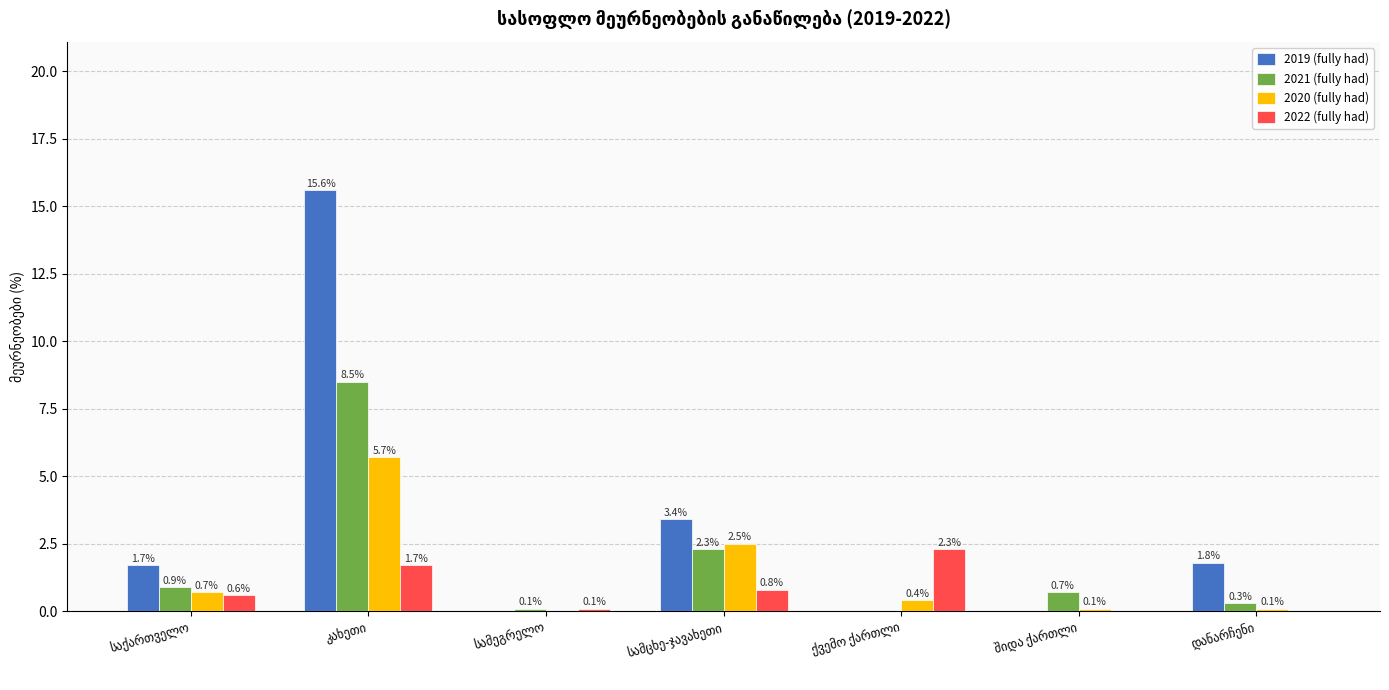

What is the sum of all 2021 (fully had) values?

12.8